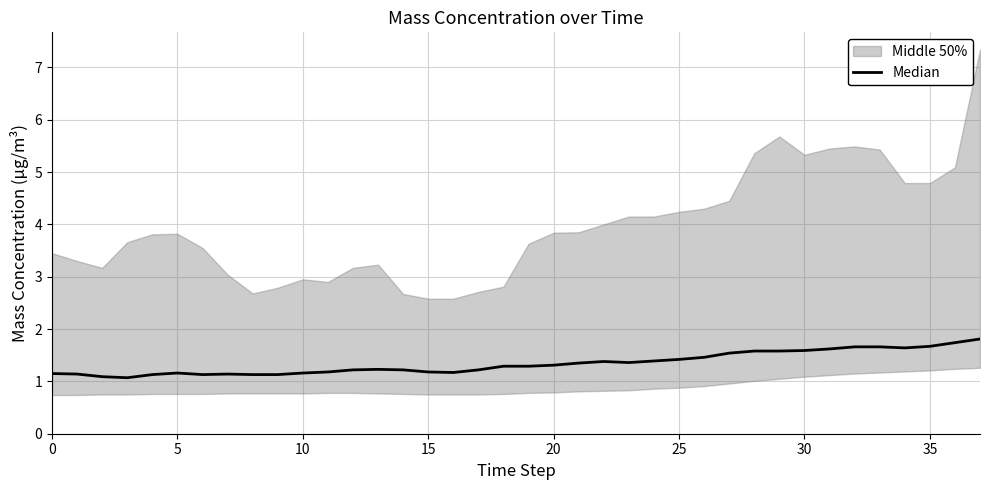

What is the sum of all values?

51.2